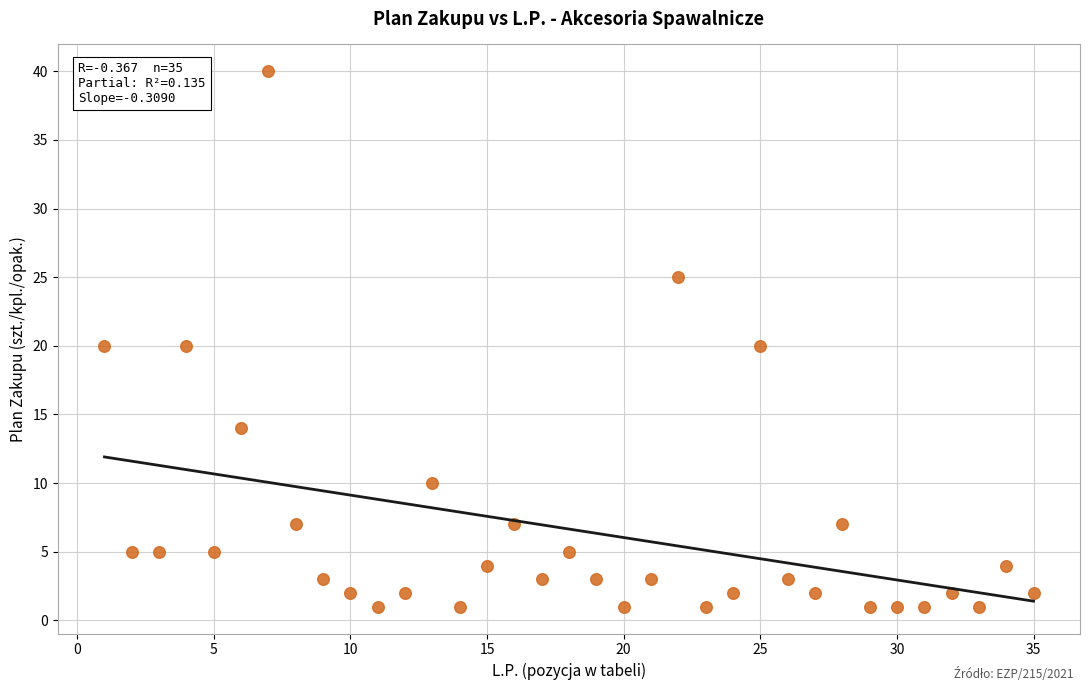

What is the range of Y values (max minus min)?

39